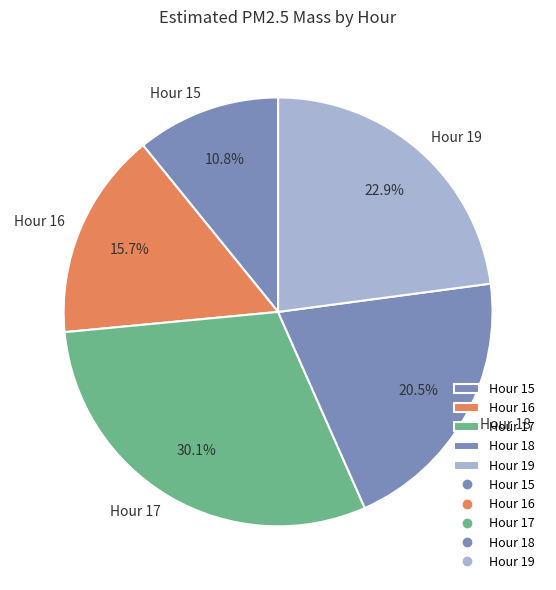

Count the number of slices in the pie.

5